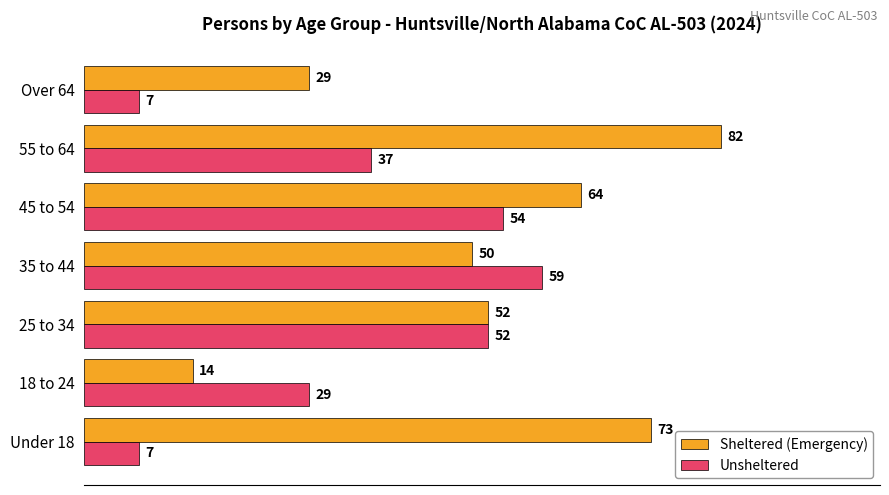

List the series in order of their overall mean, highest first.

Sheltered (Emergency), Unsheltered